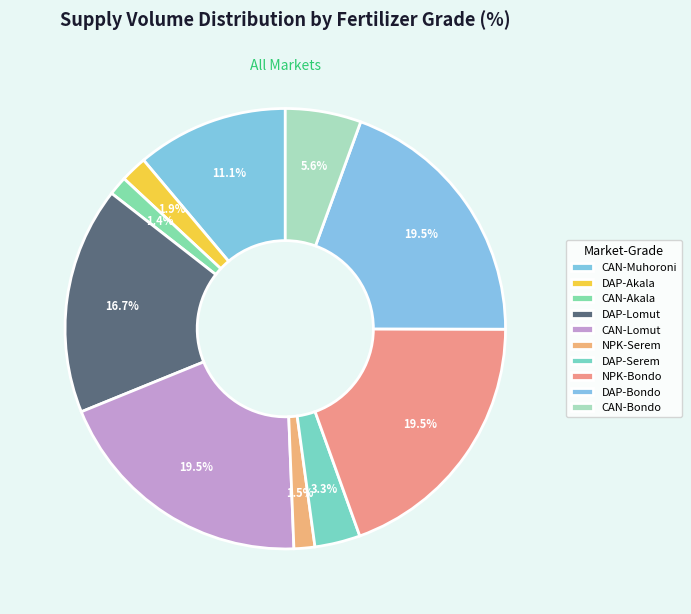

The DAP-Serem slice represents 3% of the pie. True or false?

True